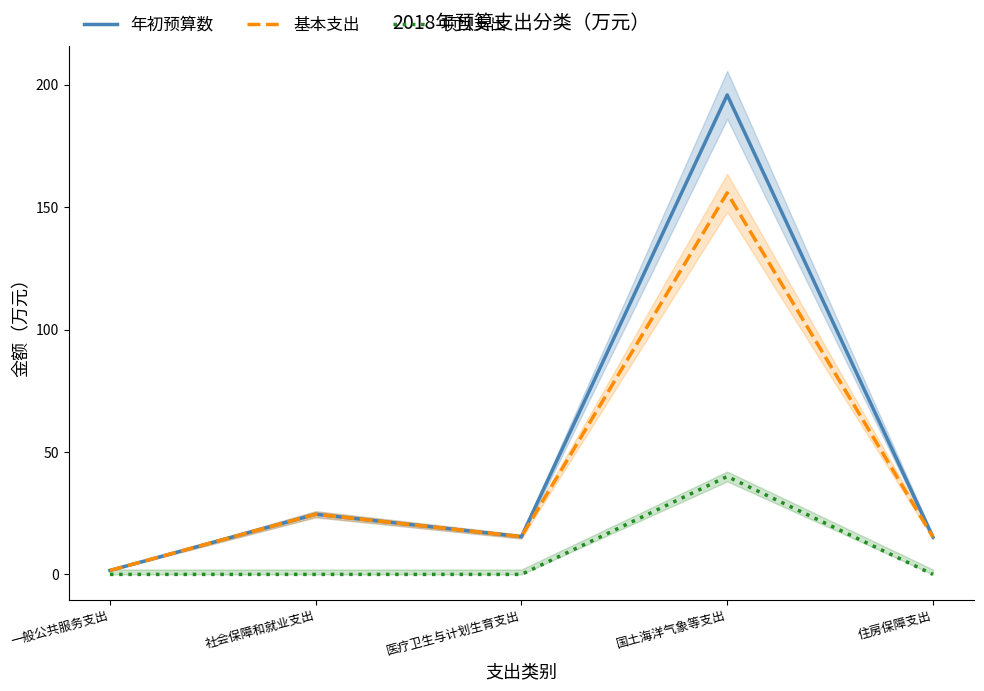

Count the number of categories in the chart.

5